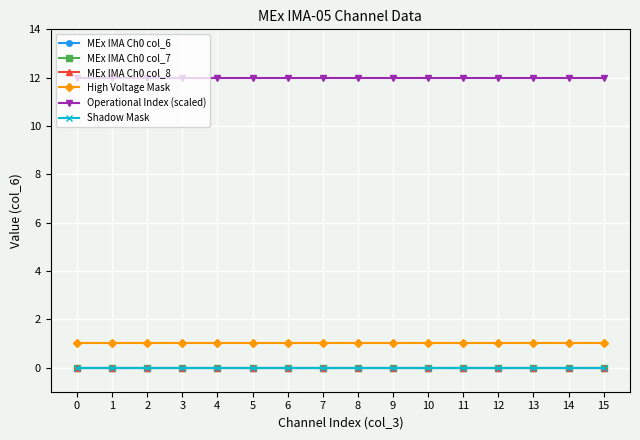

Between 15 and 13, which is larger?

15